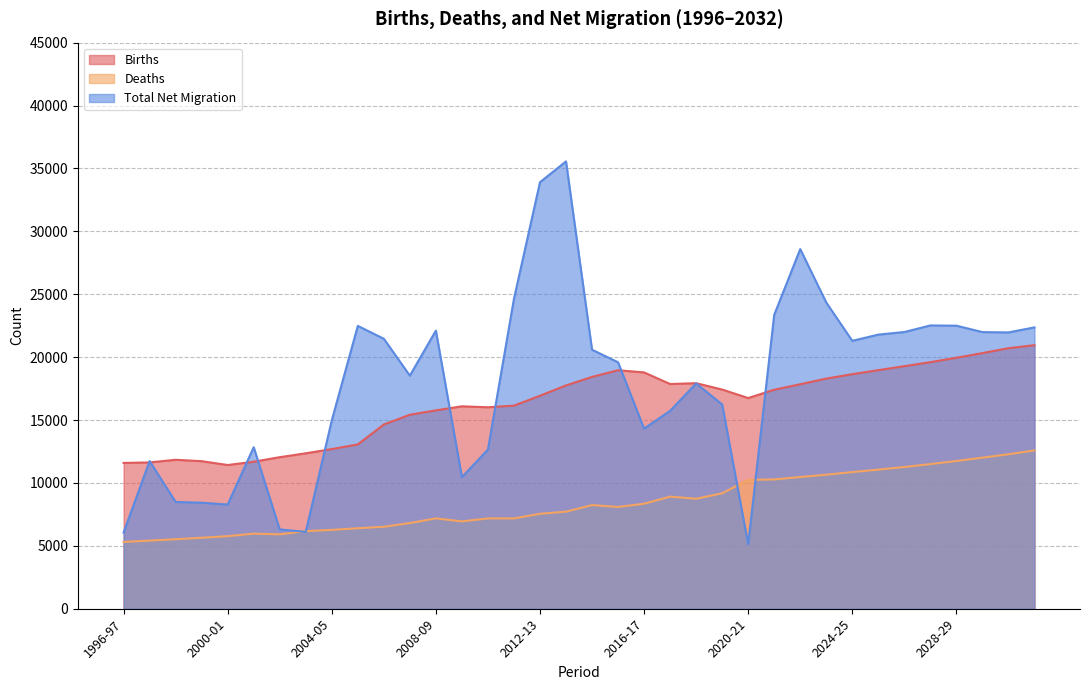

Does the chart display data point markers on the line(s)?

No